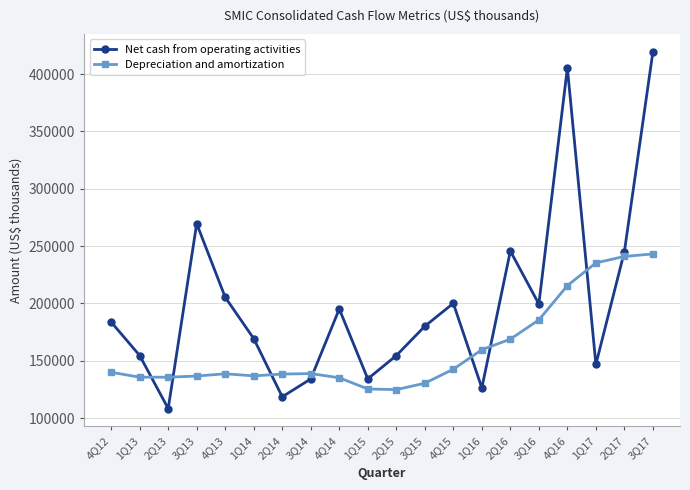

Rank the series at 3Q16 from highest to lowest value.

Net cash from operating activities, Depreciation and amortization